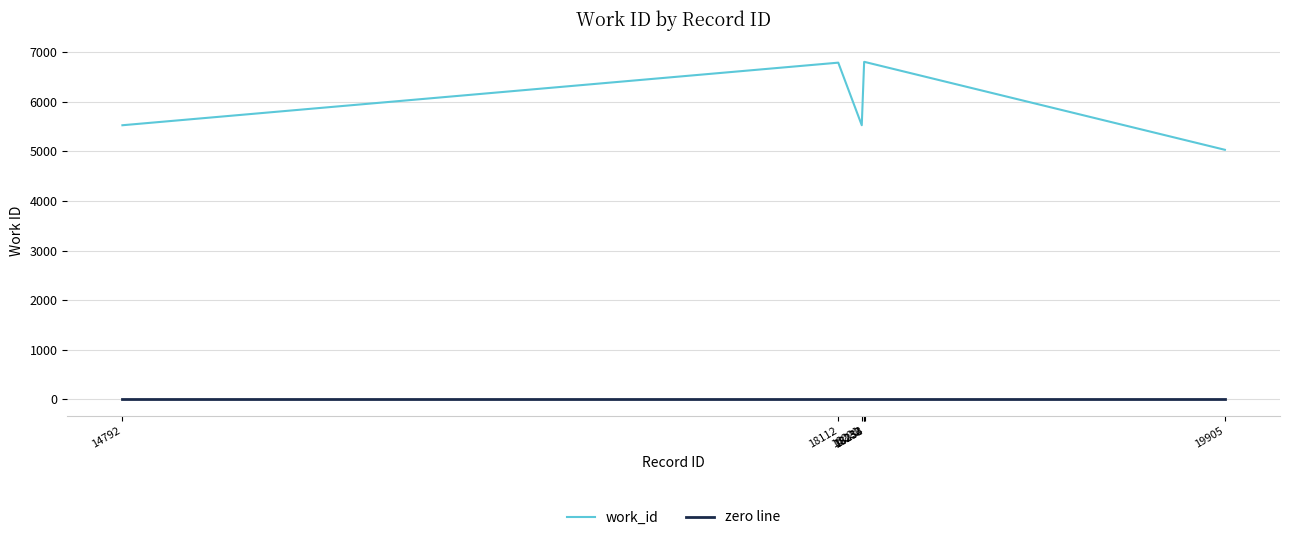

What is the difference between the second highest and minimum values in the work_id series?

1772